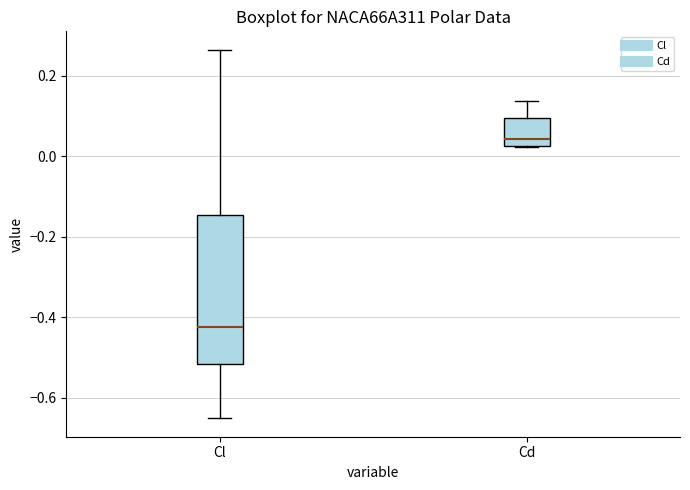

Where is the lower edge of the box for Cl on the y-axis? The values are not printed on the chart, so give them approximately, as read against the axis.

-0.52